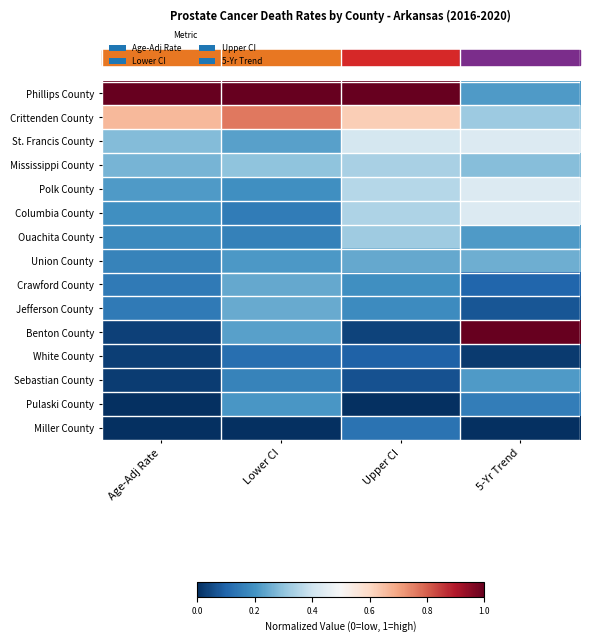

How many series are shown in this chart?

15